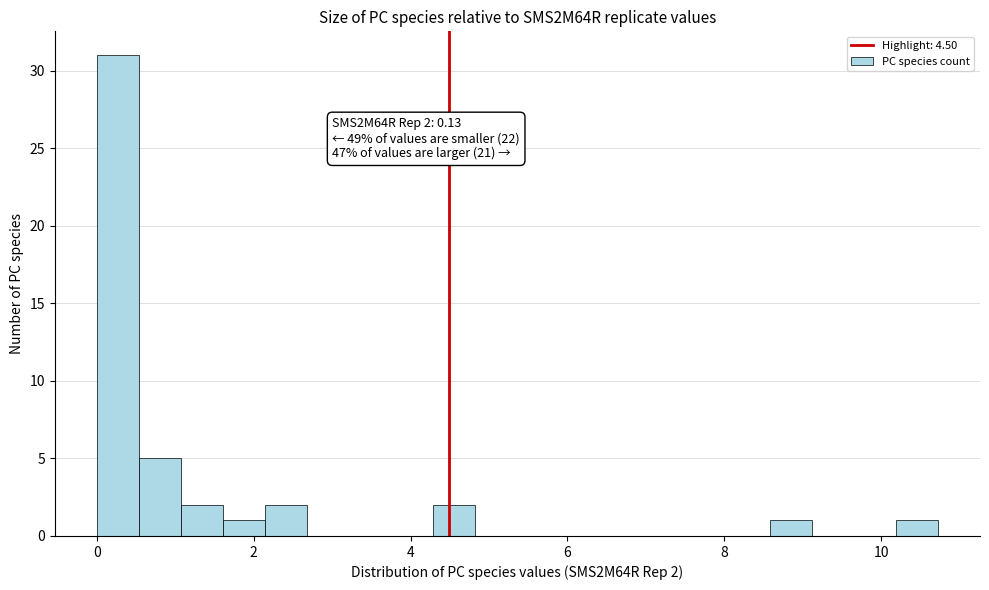

Read against the x-axis, roughly where is the centre of the tallest bar?

0.2